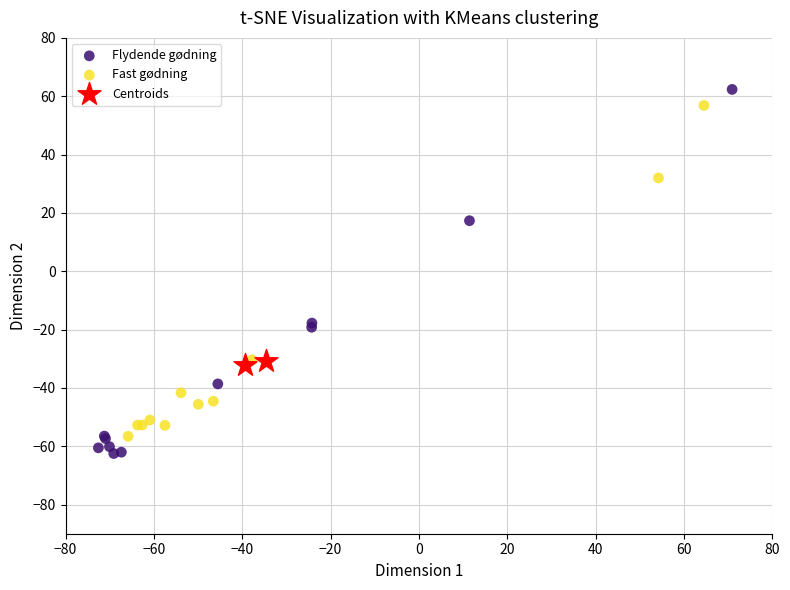

What are all the series names shown in the legend?

Flydende gødning, Fast gødning, Centroids